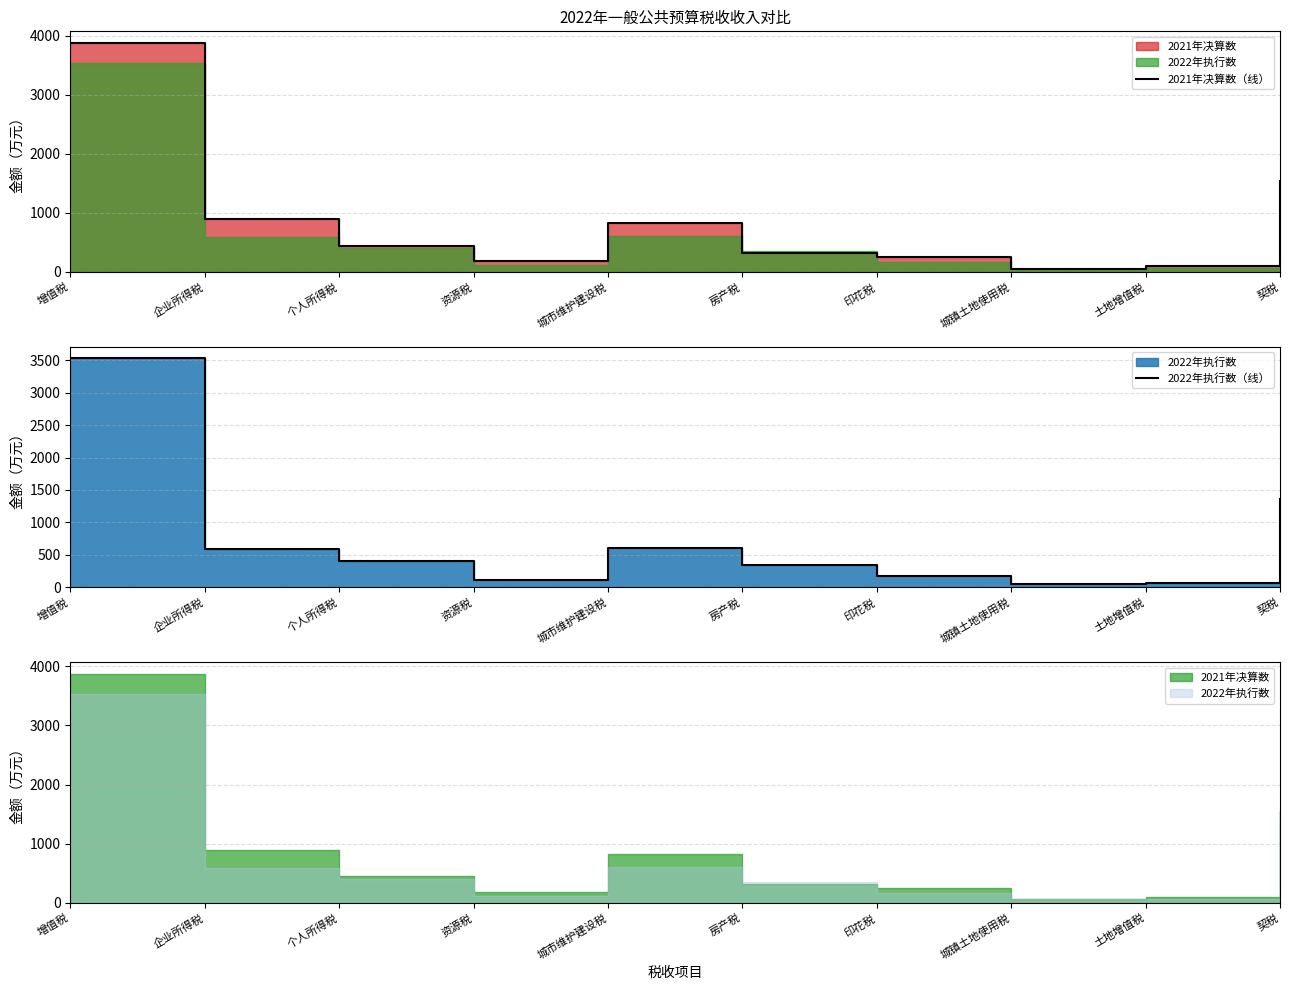

Is it true that 2021年决算数（线） equals 29 at 城镇土地使用税?

False